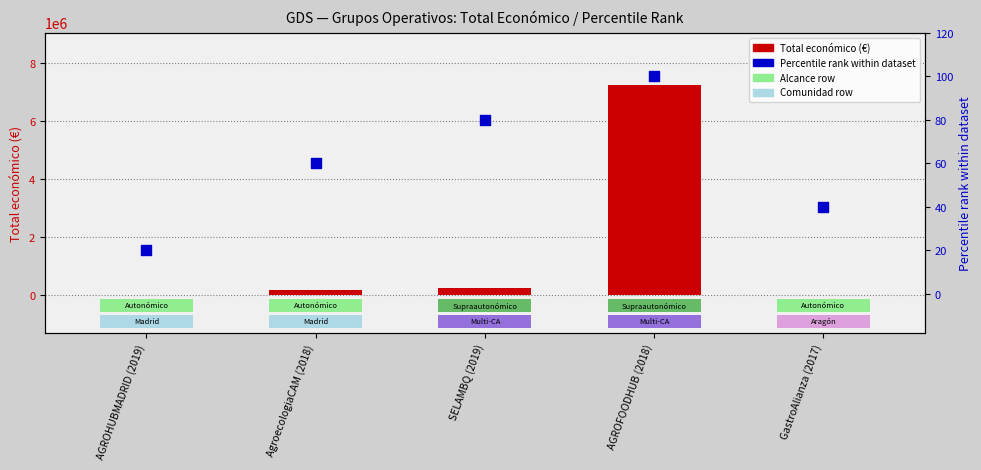

What is the total value across all series at GastroAlianza (2017)?

10520